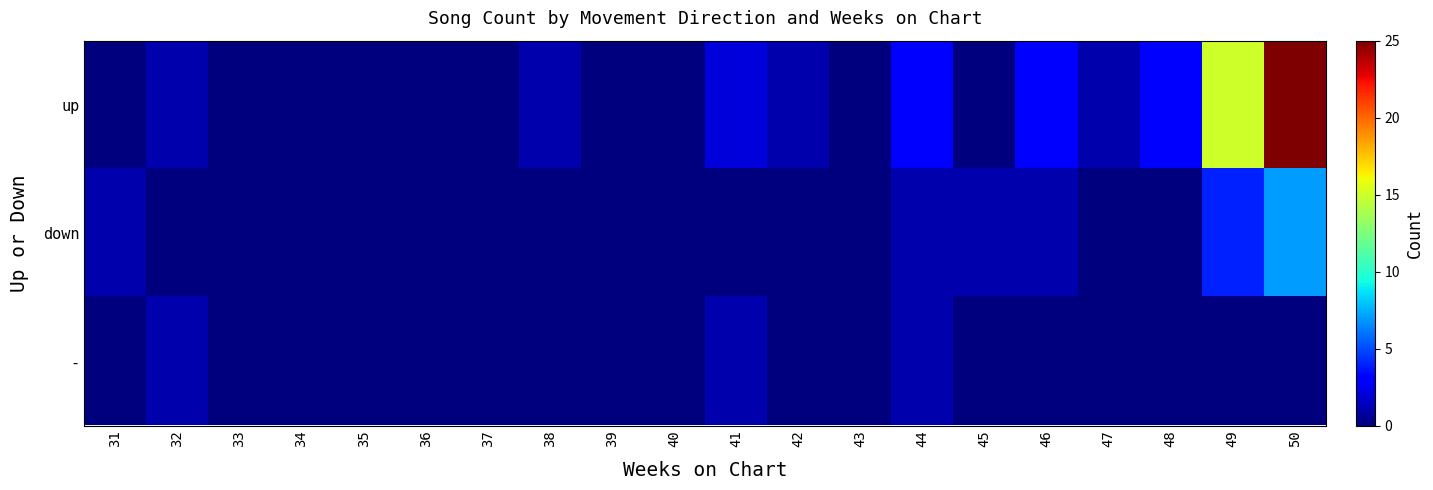

Reading right to left, extract all data points from this chart.

up: 50=25	49=15	48=3	47=1	46=3	45=0	44=3	43=0	42=1	41=2	40=0	39=0	38=1	37=0	36=0	35=0	34=0	33=0	32=1	31=0
down: 50=7	49=4	48=0	47=0	46=1	45=1	44=1	43=0	42=0	41=0	40=0	39=0	38=0	37=0	36=0	35=0	34=0	33=0	32=0	31=1
-: 50=0	49=0	48=0	47=0	46=0	45=0	44=1	43=0	42=0	41=1	40=0	39=0	38=0	37=0	36=0	35=0	34=0	33=0	32=1	31=0